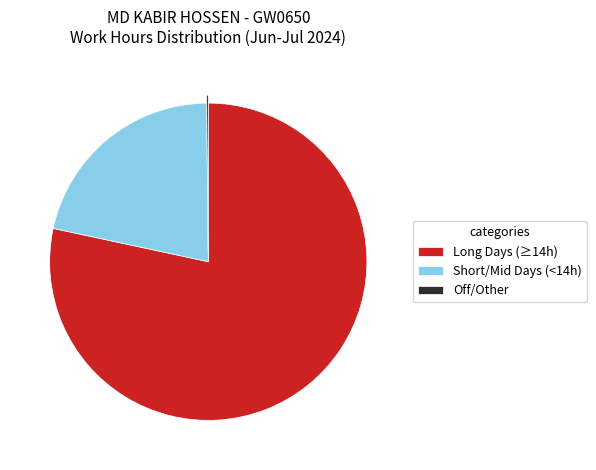

What is the ratio of the value at Short/Mid Days (<14h) to the value at Long Days (≥14h)?

0.3